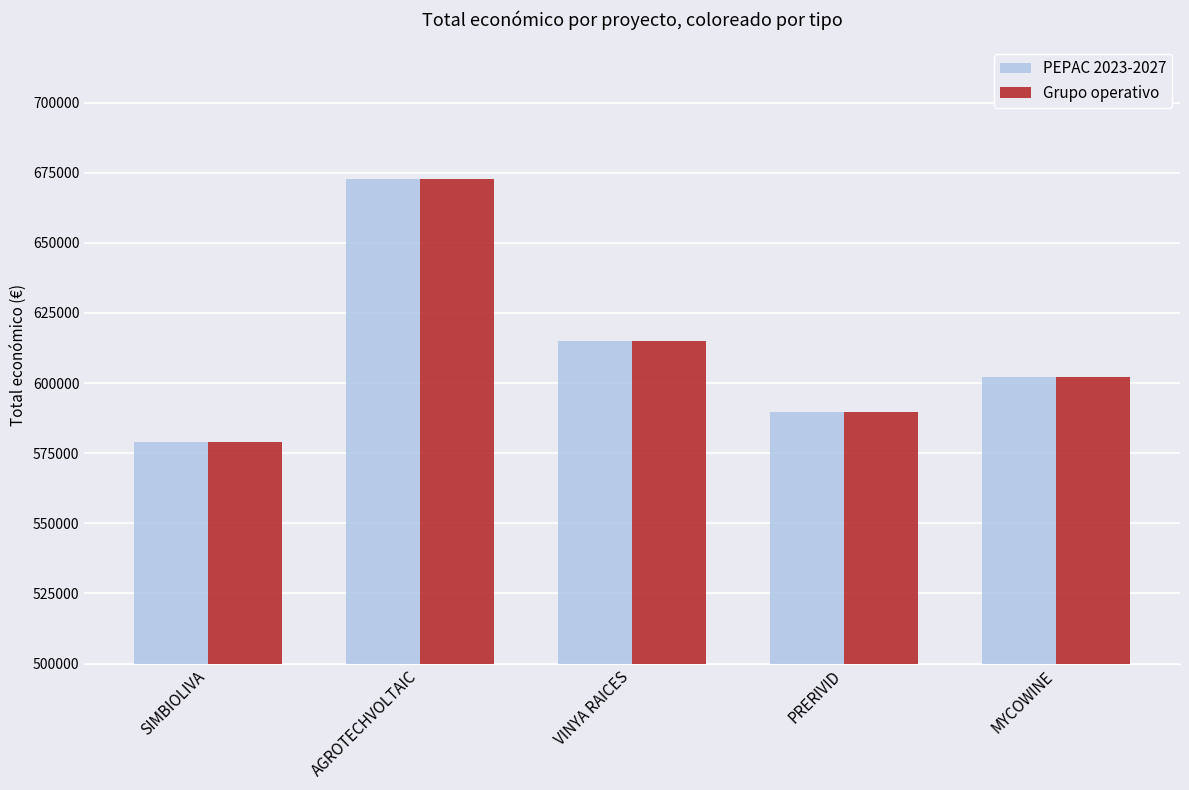

The value of PEPAC 2023-2027 at MYCOWINE is 965172.3. True or false?

False